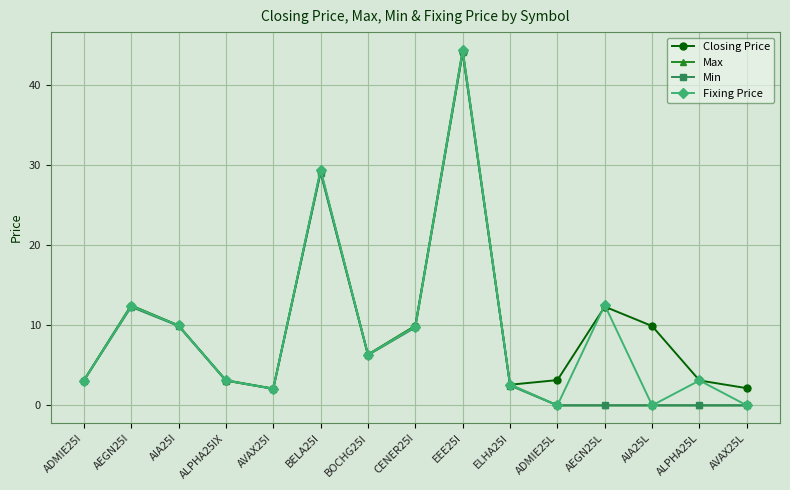

What is the label of the 10th point from the right?

BELA25I